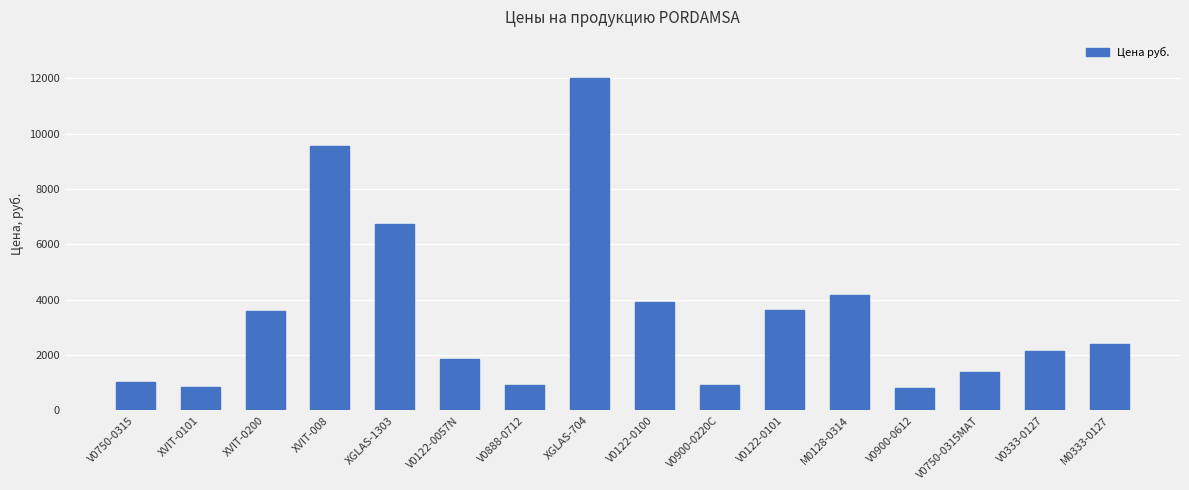

What is the average value?

3492